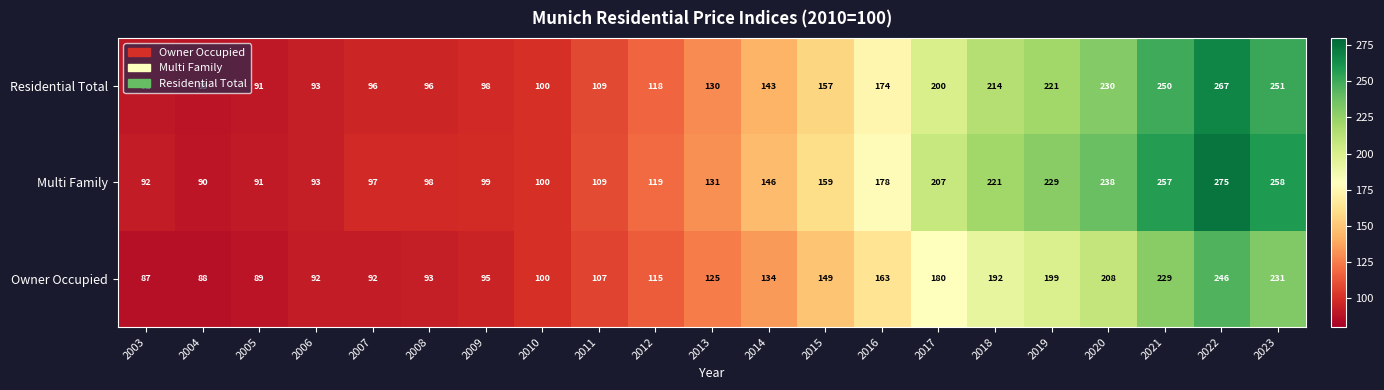

Between 2003 and 2012, which series saw the biggest shift?

Owner Occupied